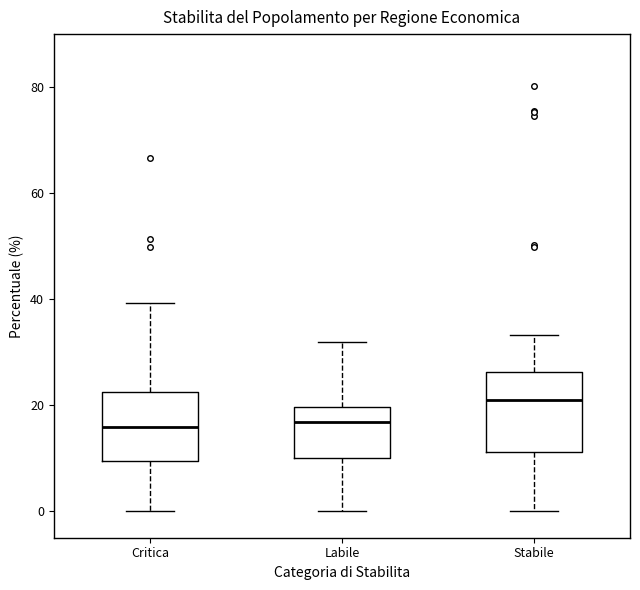

Where does the median line of the box for Labile sit on the y-axis? The values are not printed on the chart, so give them approximately, as read against the axis.

16